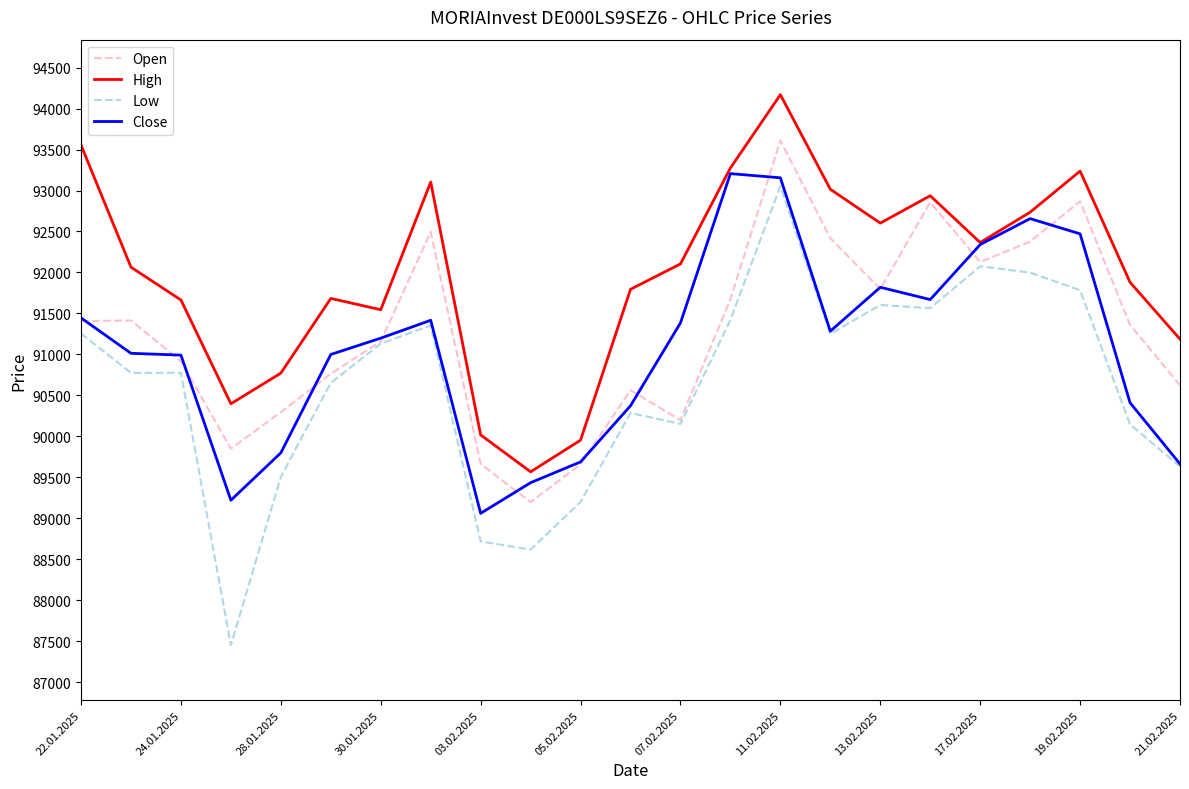

Which series has the largest range (max minus min)?

Low